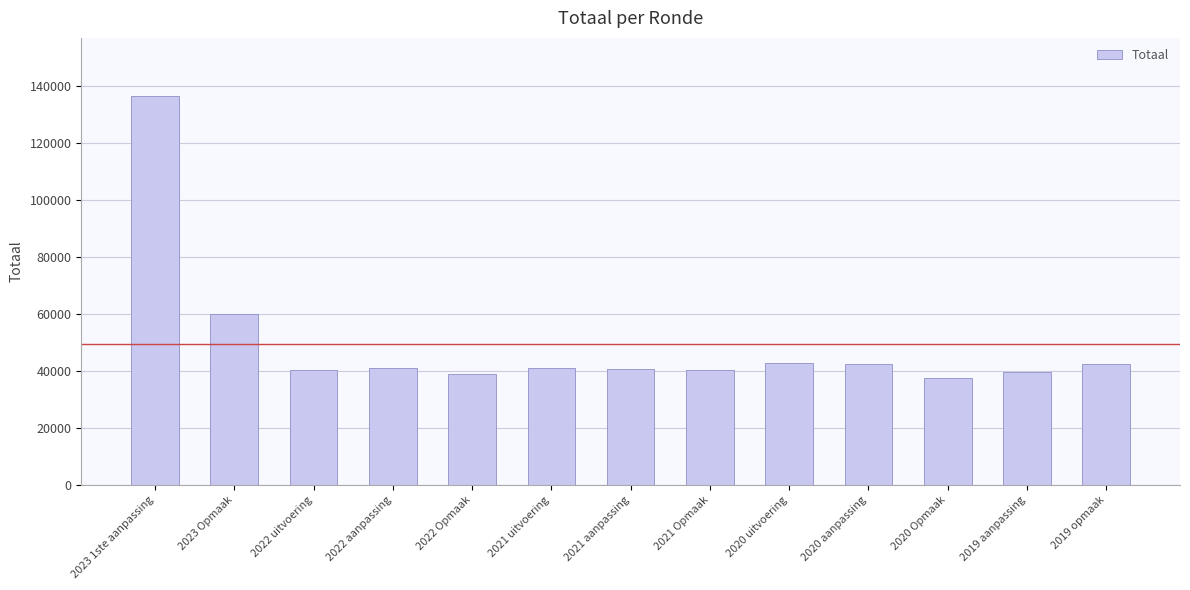

What is the minimum value shown in the chart?

37497